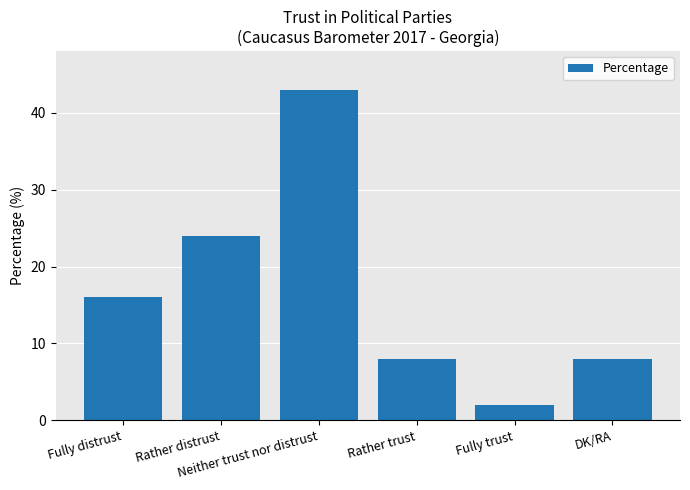

What is the difference between the values at Neither trust nor distrust and Fully distrust?

27